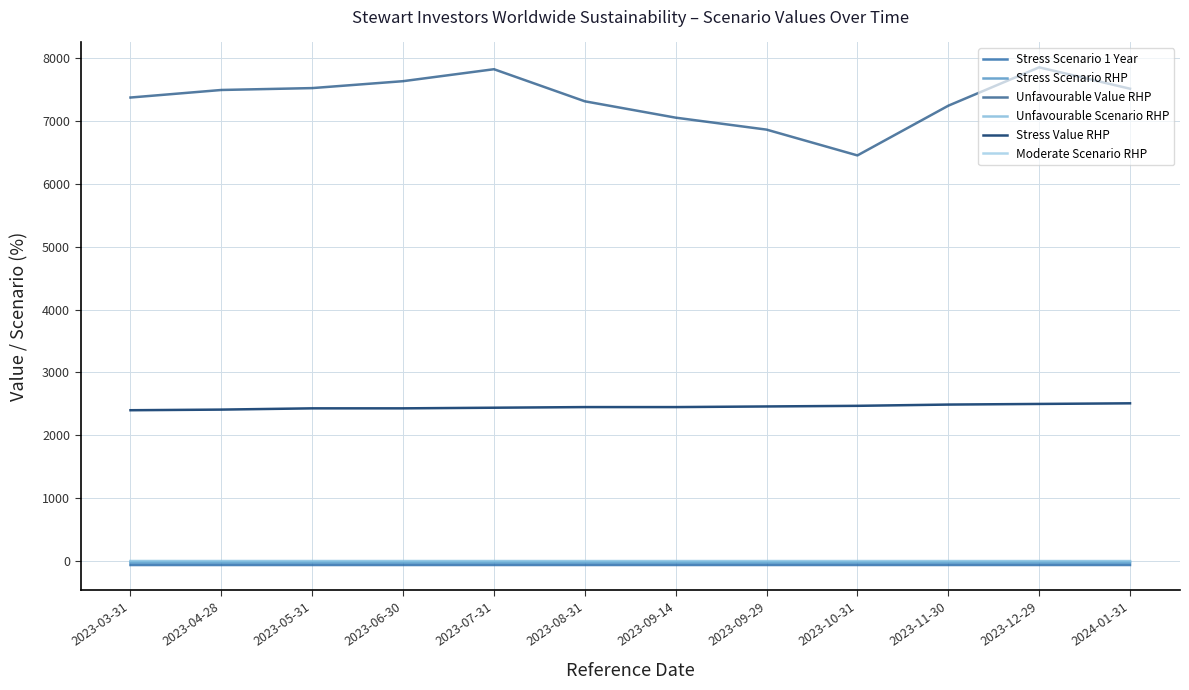

What are all the series names shown in the legend?

Stress Scenario 1 Year, Stress Scenario RHP, Unfavourable Value RHP, Unfavourable Scenario RHP, Stress Value RHP, Moderate Scenario RHP